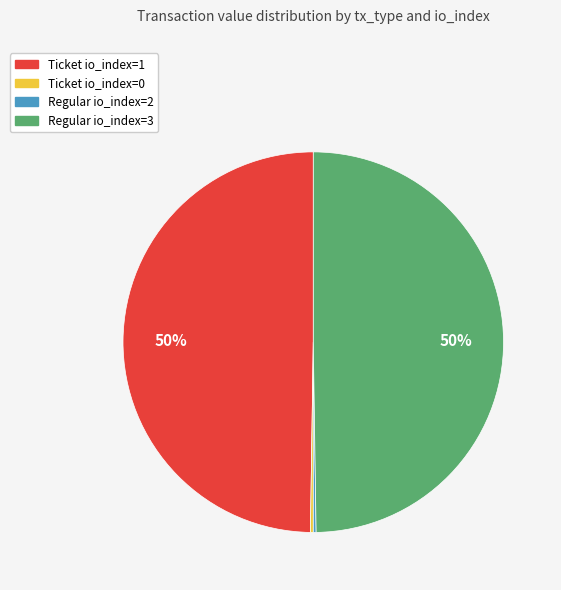

The Ticket io_index=1 slice represents 50% of the pie. True or false?

True